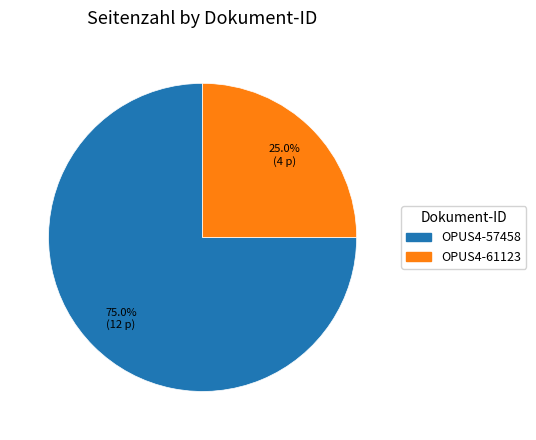

What is the smallest slice in the pie chart?

OPUS4-61123